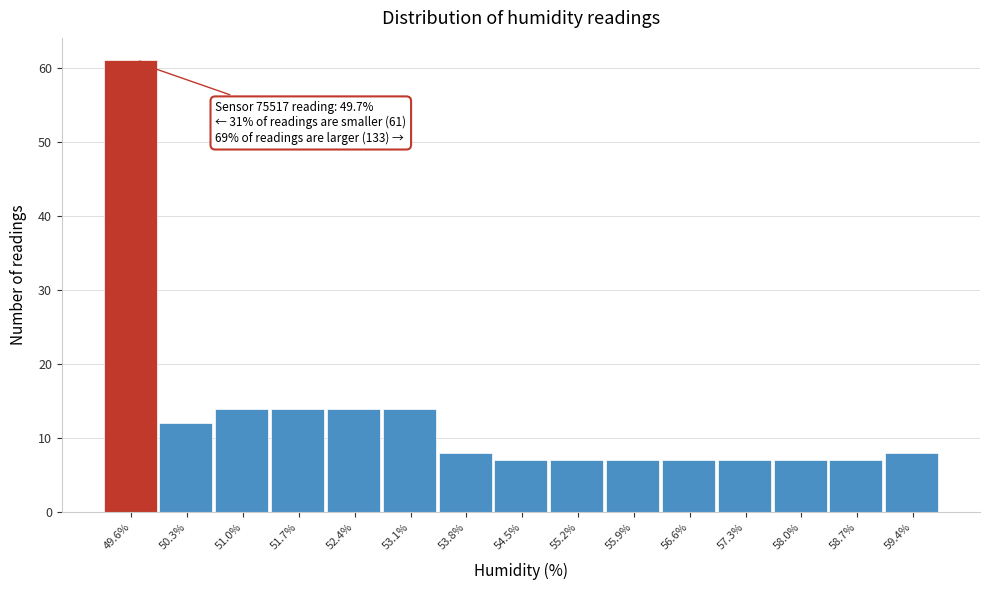

Reading left to right, extract all data points from this chart.

61	12	14	14	14	14	8	7	7	7	7	7	7	7	8